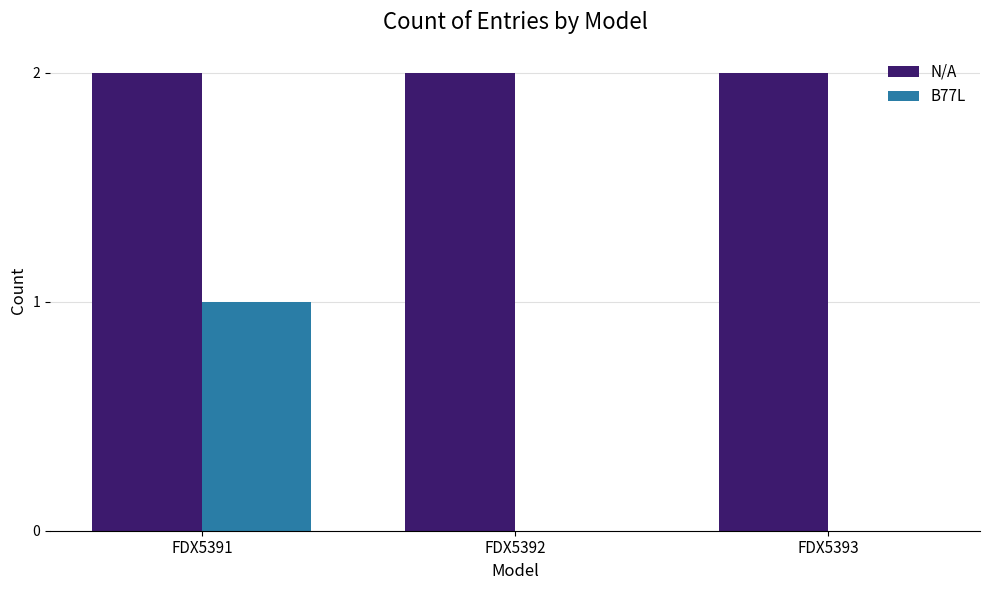

Reading right to left, extract all data points from this chart.

N/A: FDX5393=2	FDX5392=2	FDX5391=2
B77L: FDX5393=0	FDX5392=0	FDX5391=1